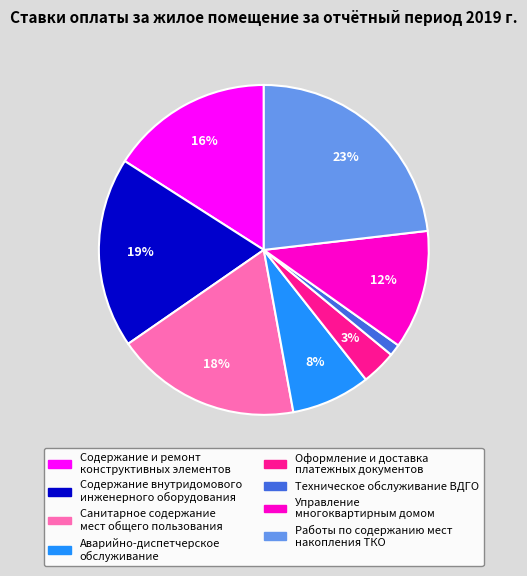

The Работы по содержанию мест накопления ТКО slice represents 23% of the pie. True or false?

True